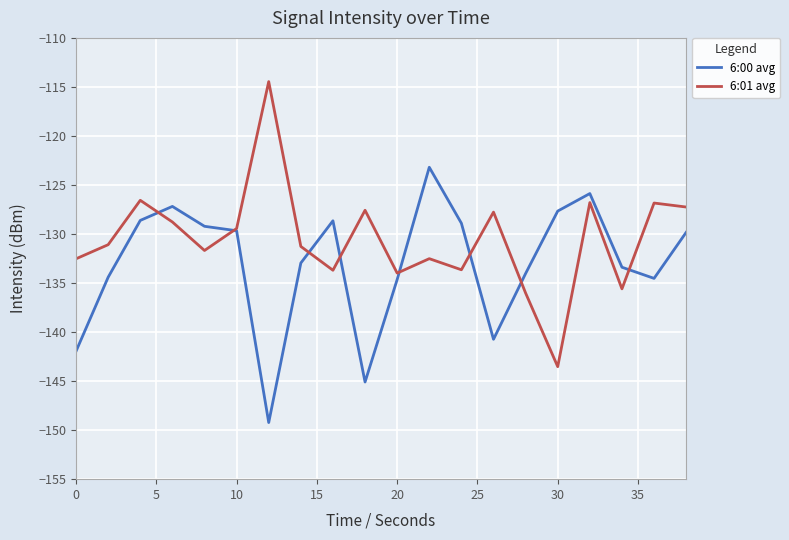

What is the minimum value shown in the chart?

-149.2